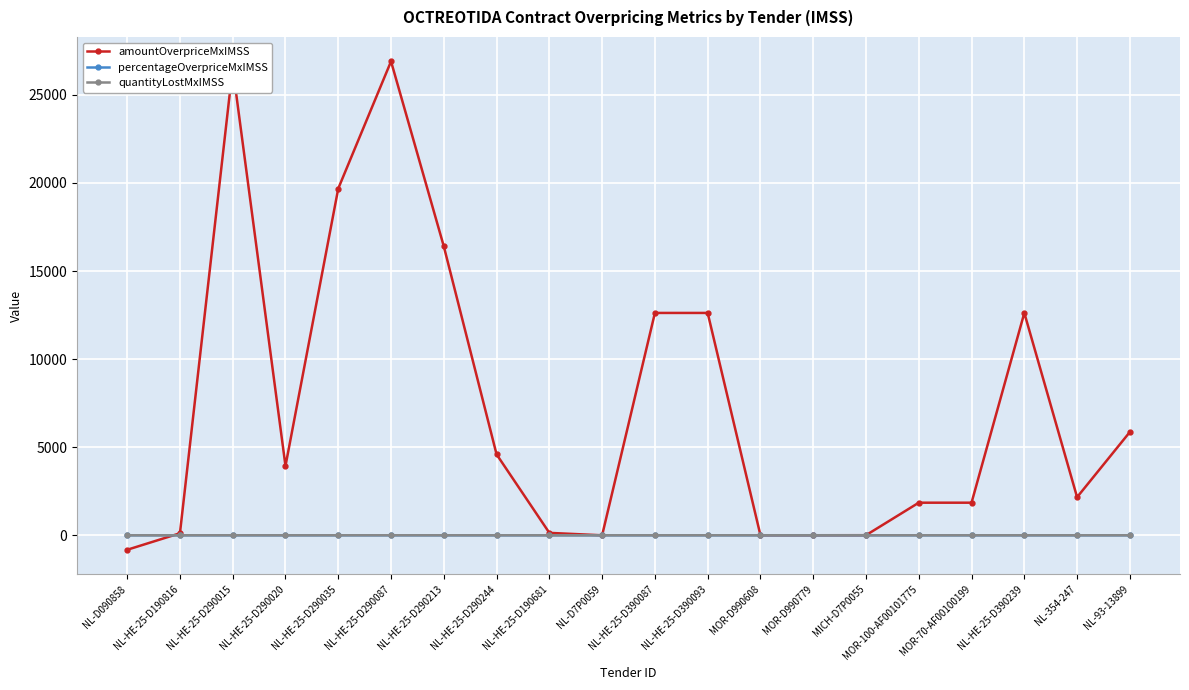

What is the maximum value shown in the chart?

26897.5